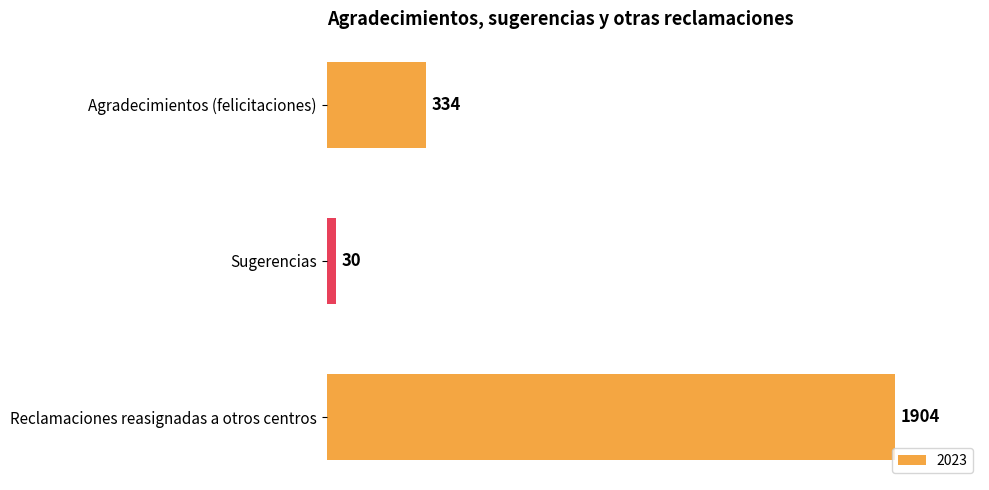

What is the change in value from Agradecimientos (felicitaciones) to Sugerencias?

-304